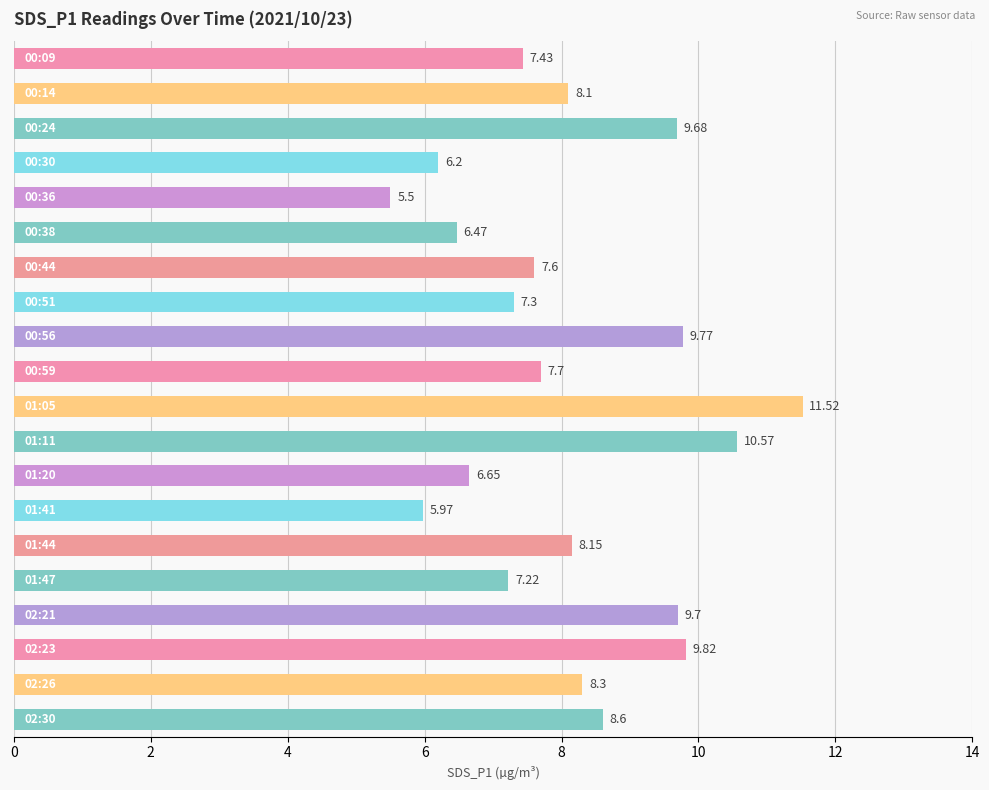

What is the maximum value shown in the chart?

11.5